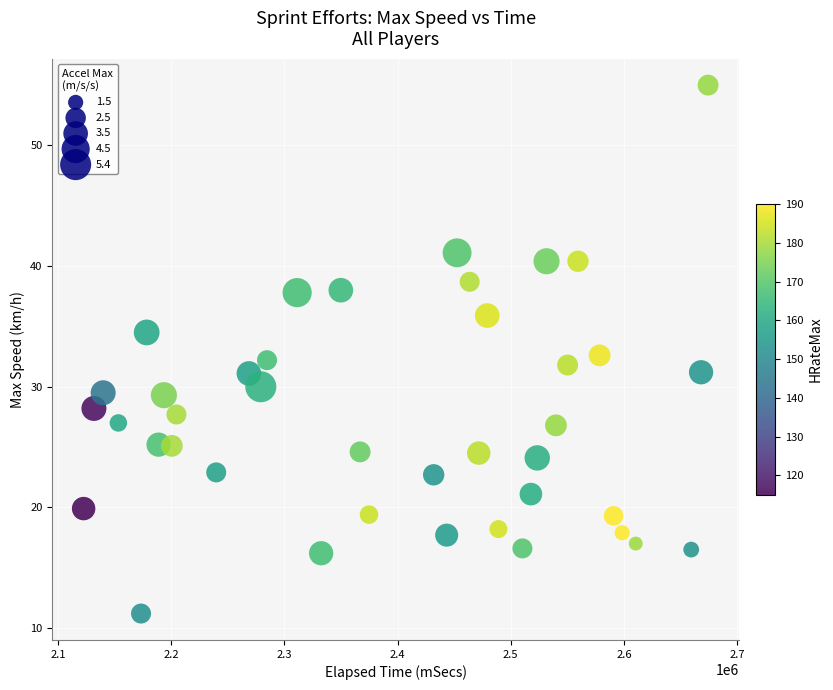

What is the range of X values (max minus min)?

551651.0